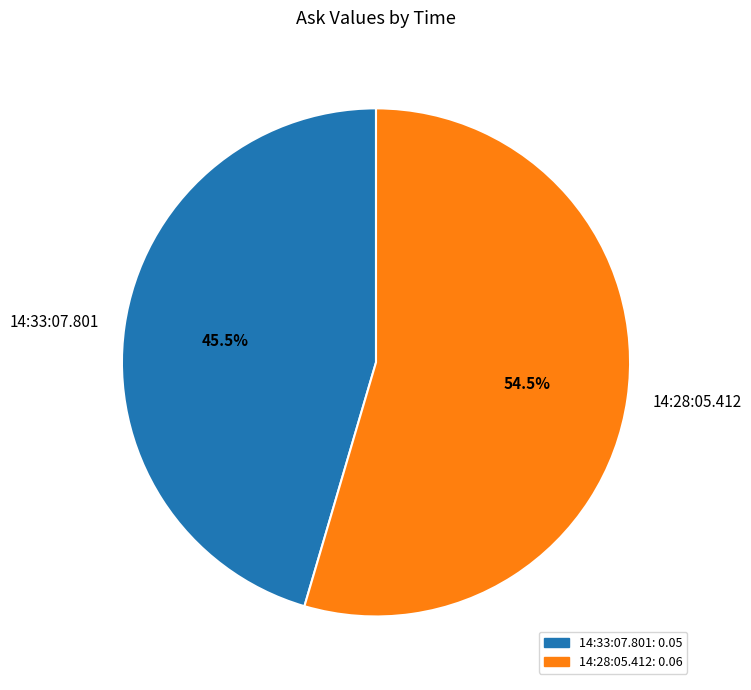

What is the largest slice in the pie chart?

14:28:05.412